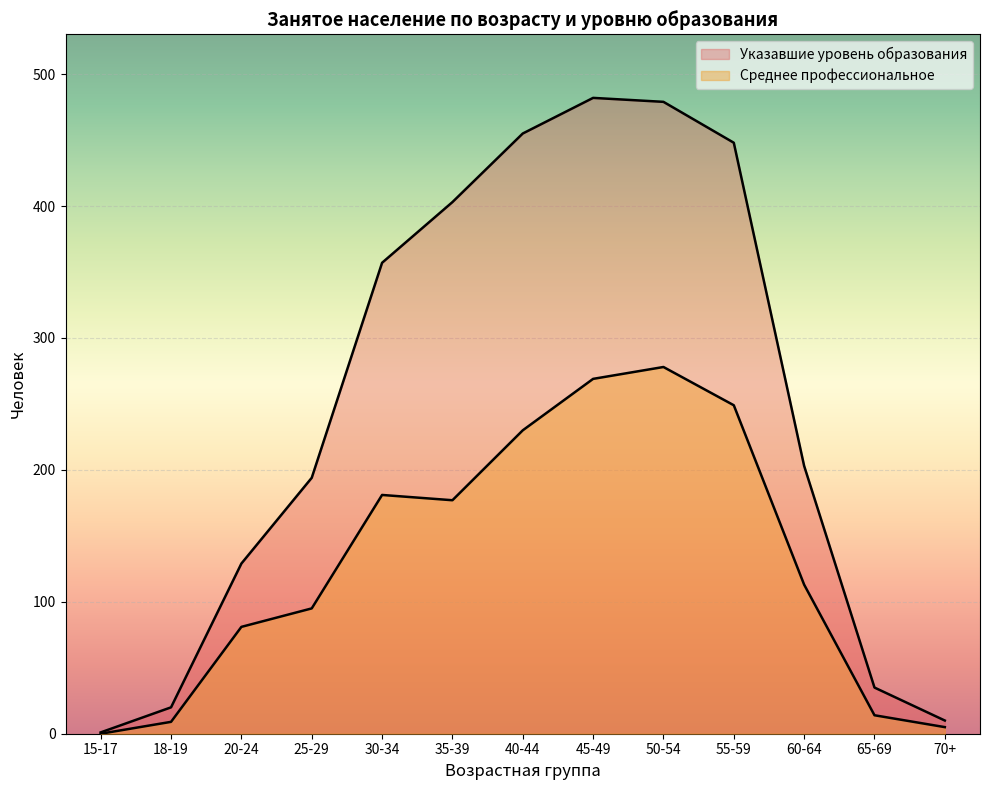

What is the sum of all Среднее профессиональное values?

1701